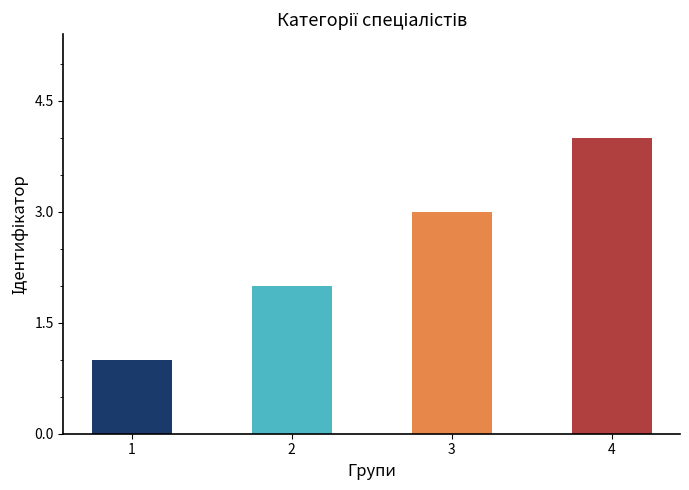

What is the smallest value displayed?

1